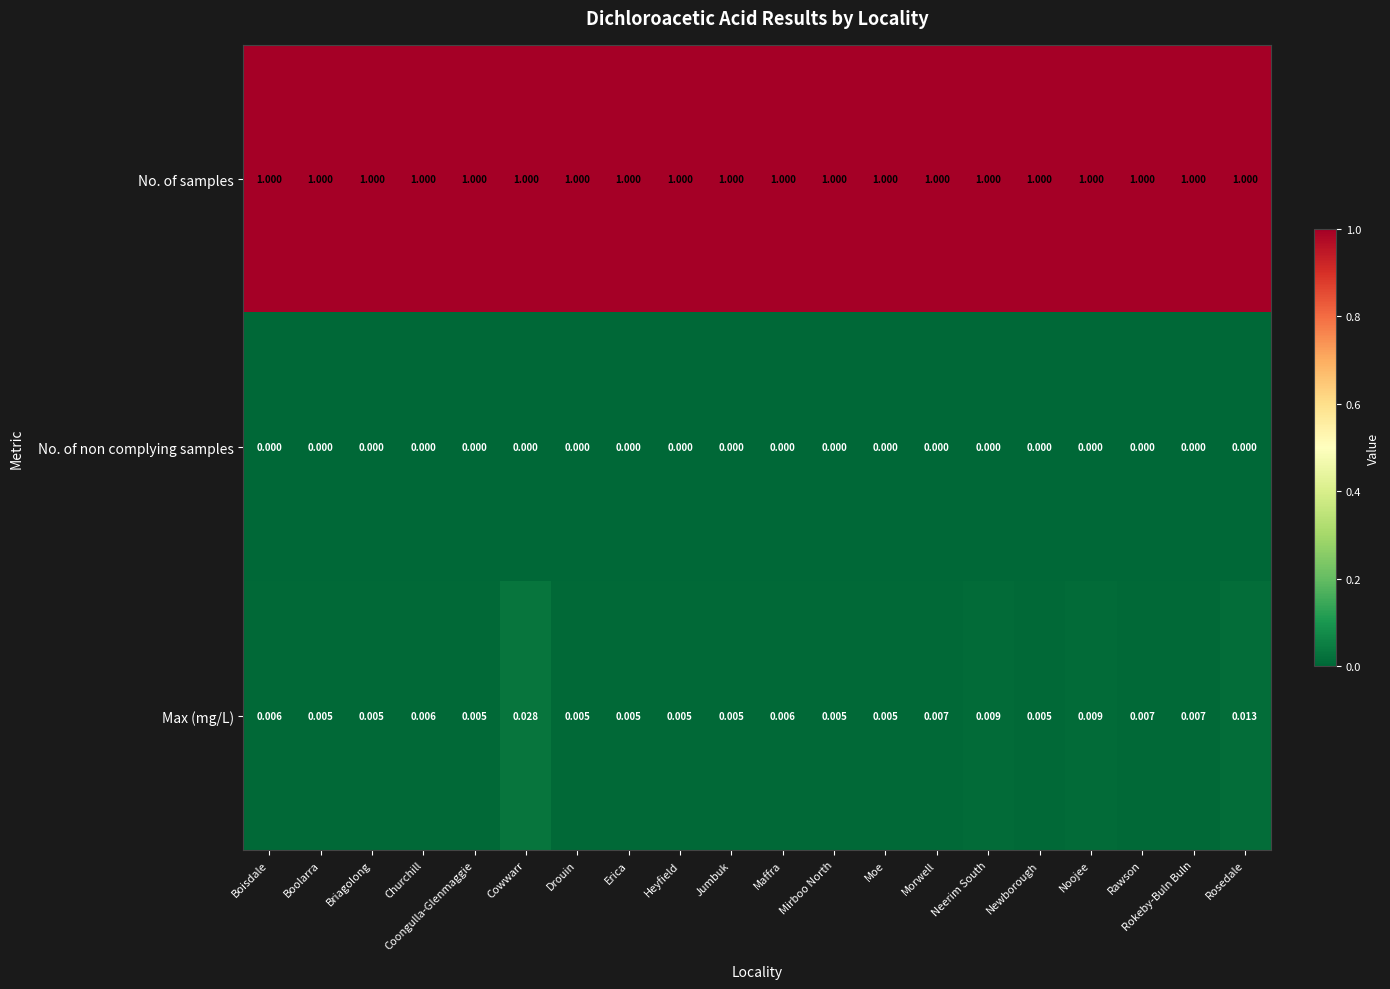

Is the value of No. of non complying samples at Rosedale greater than the value of No. of samples at Boolarra?

No